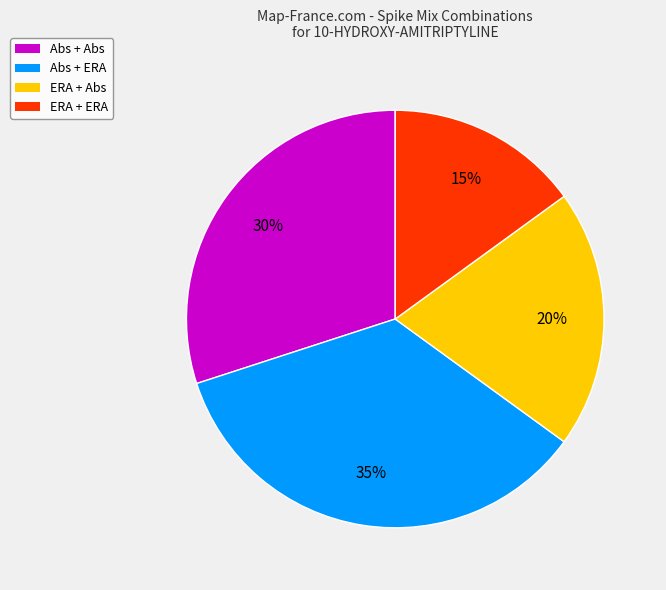

Is there any slice that represents more than half of the pie?

No